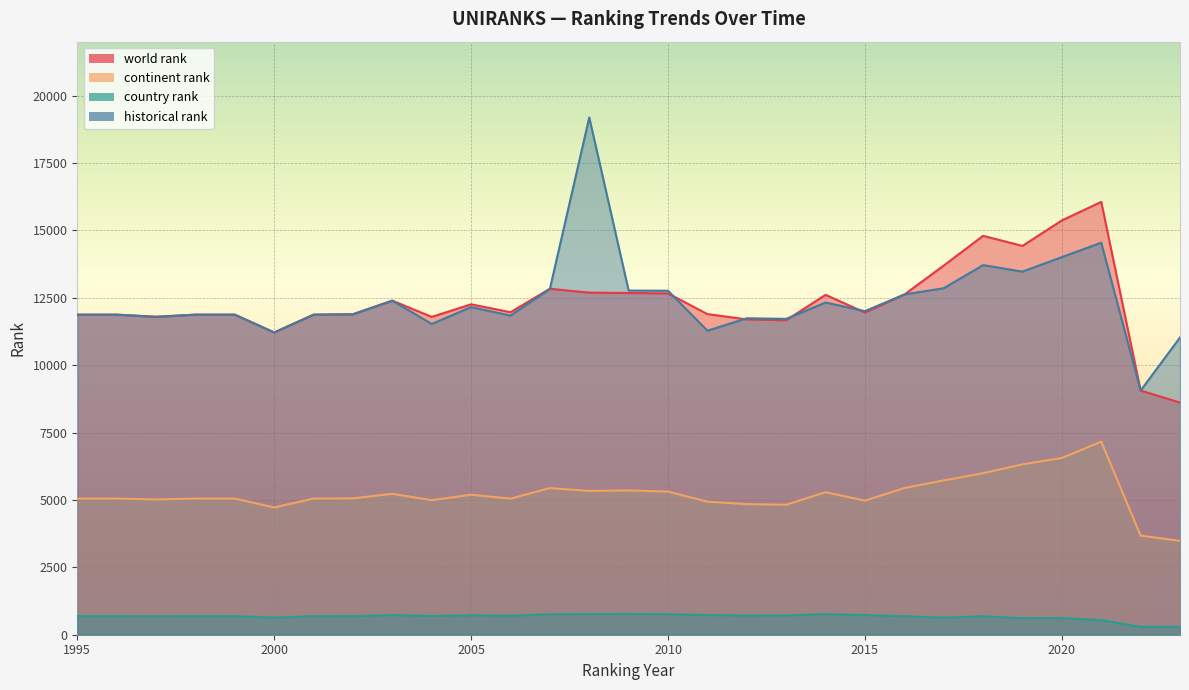

What is the total value across all series at 2021?

38302.0